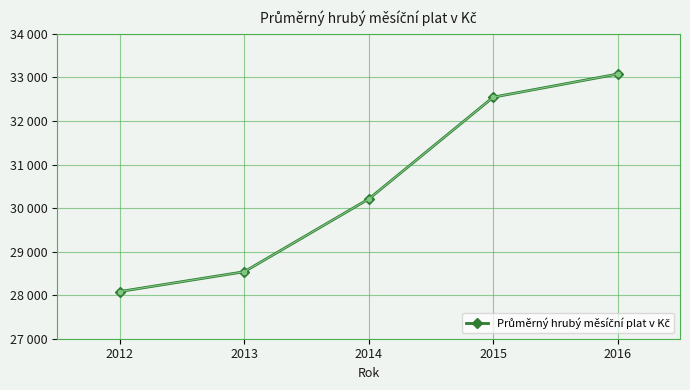

How many data points does each series have?

5